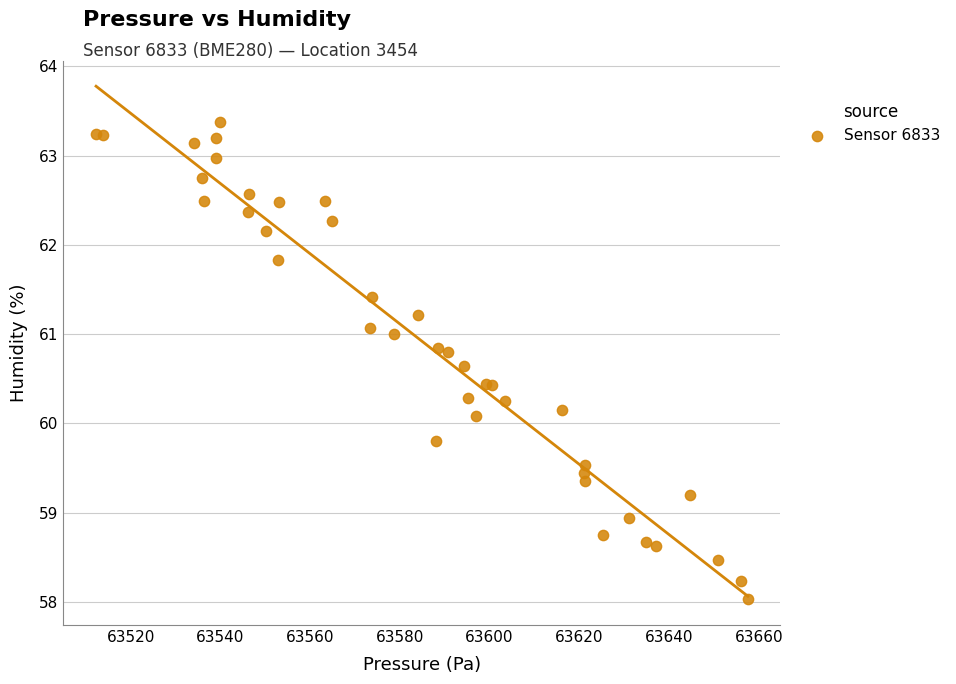

What Y value in the scatter plot is closest to 60?

60.1